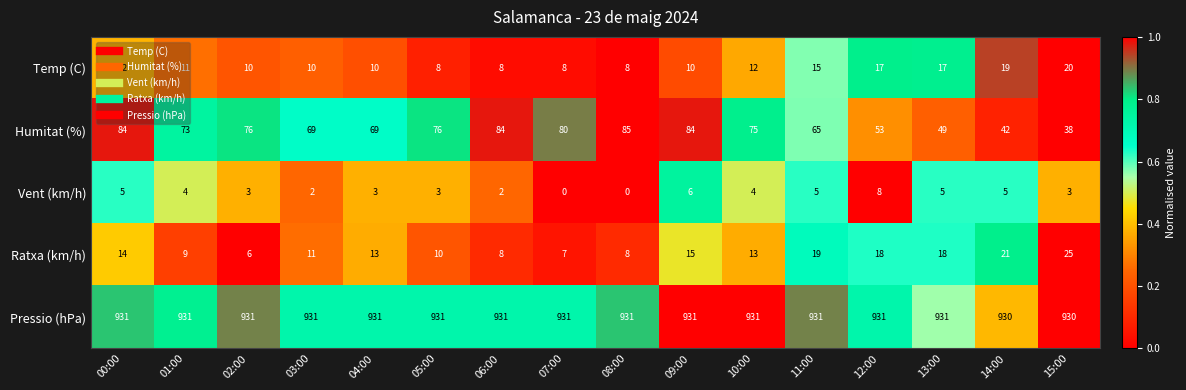

What is the difference between the highest and lowest values at 12:00?

923